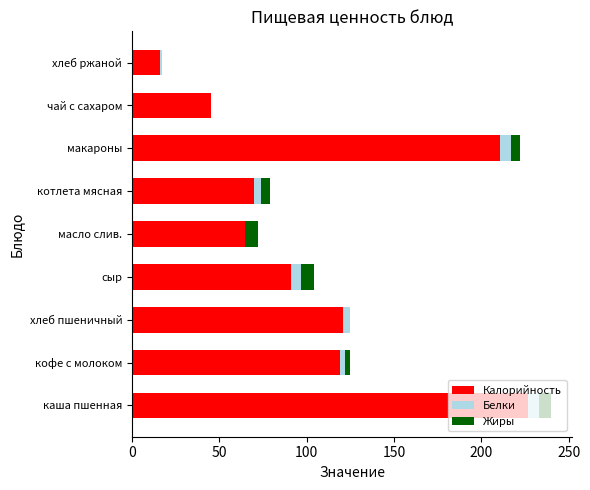

At which category is the sum across all series the highest?

каша пшенная